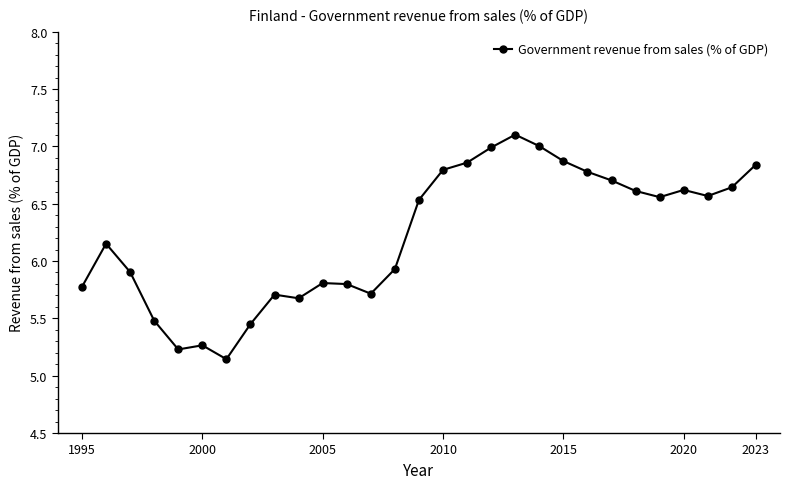

Is this an area chart (filled region under the line)?

No